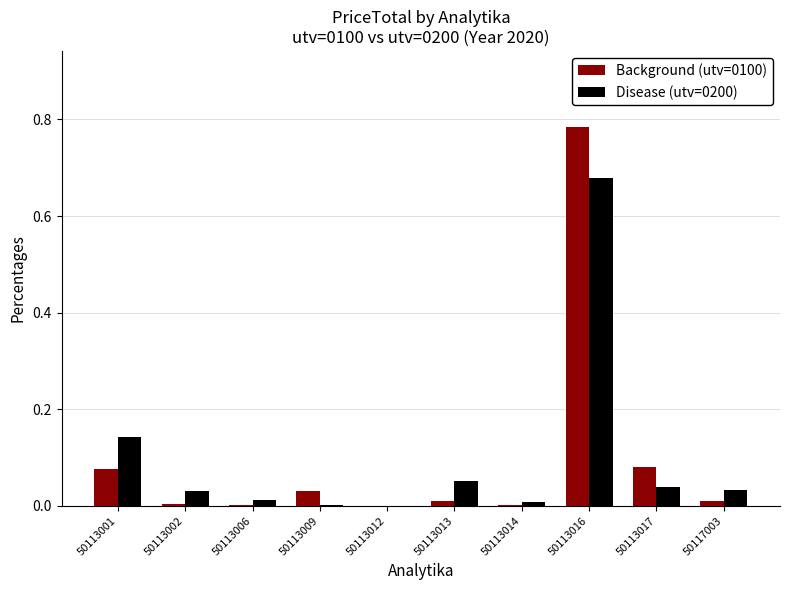

At which category is the sum across all series the highest?

50113016